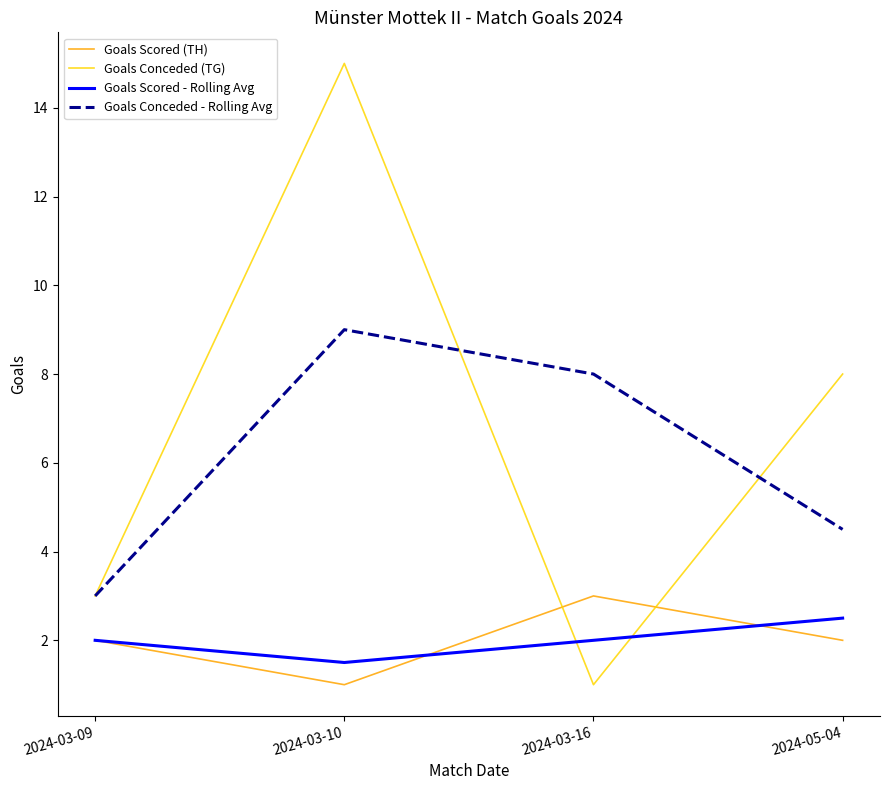

What is the difference between the second highest and second lowest values in the Goals Conceded (TG) series?

5.0